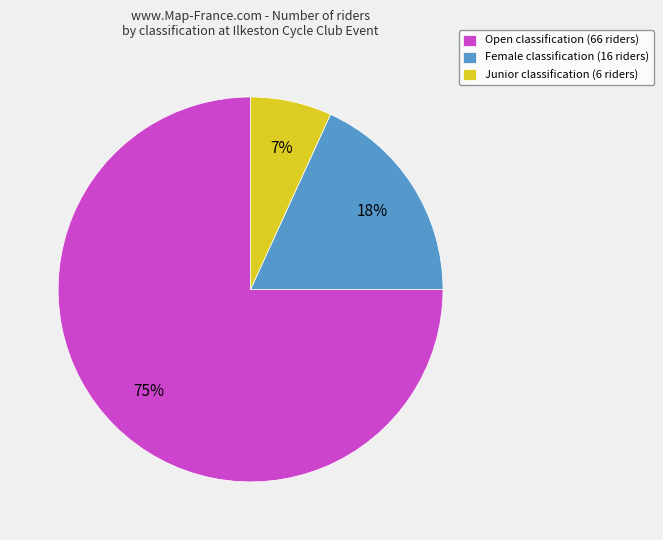

The Junior slice represents 15% of the pie. True or false?

False